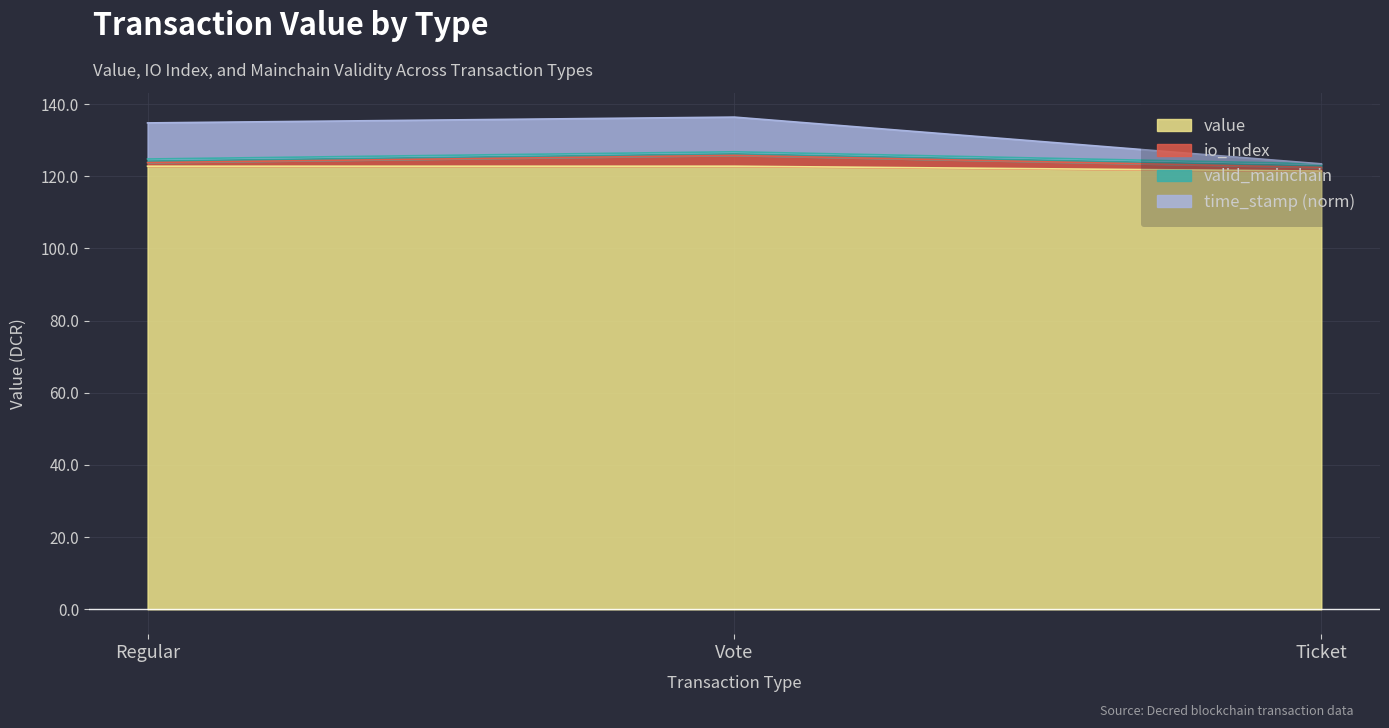

What is the average value of the value series?

122.4